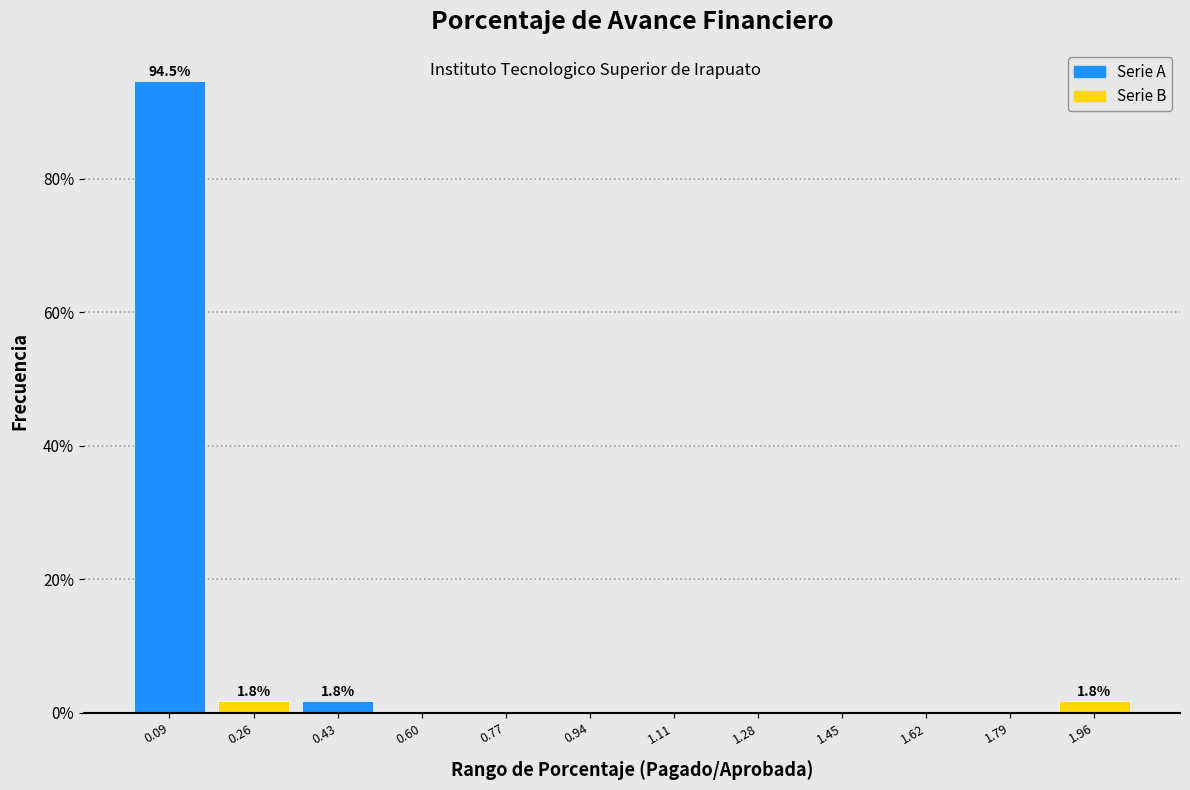

Over which range of the x-axis is the bar tallest?

0.00 to 0.18